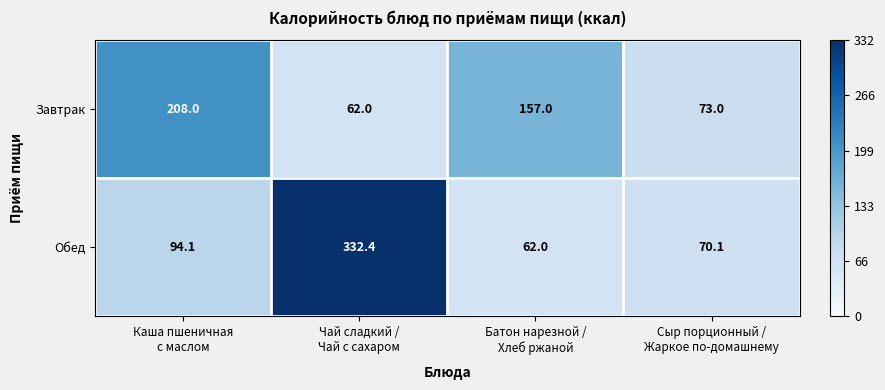

What is the minimum value for Обед?

62.0